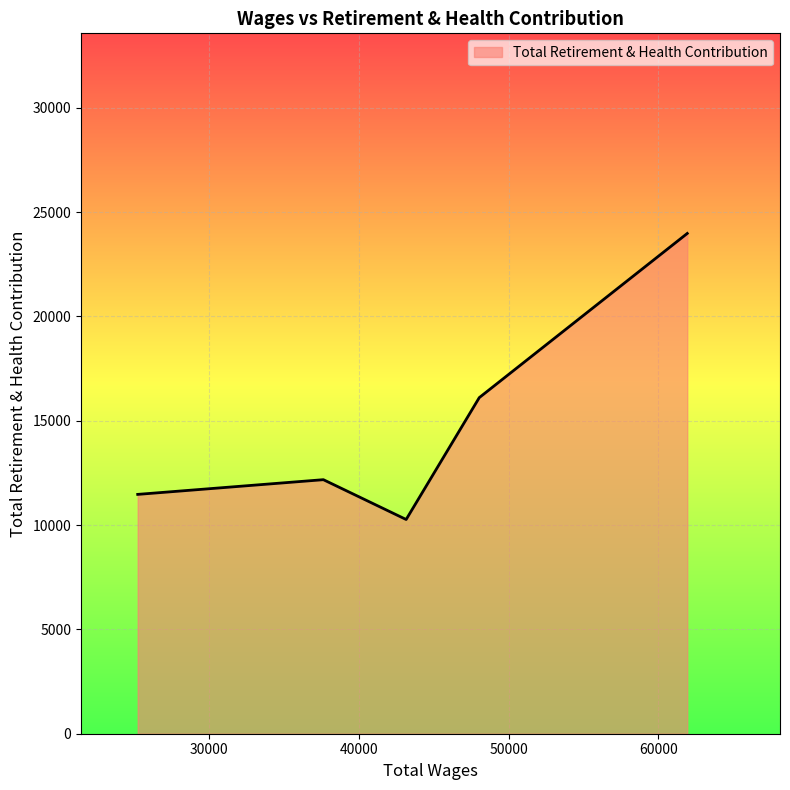

What is the difference between the second highest and second lowest values?

4638